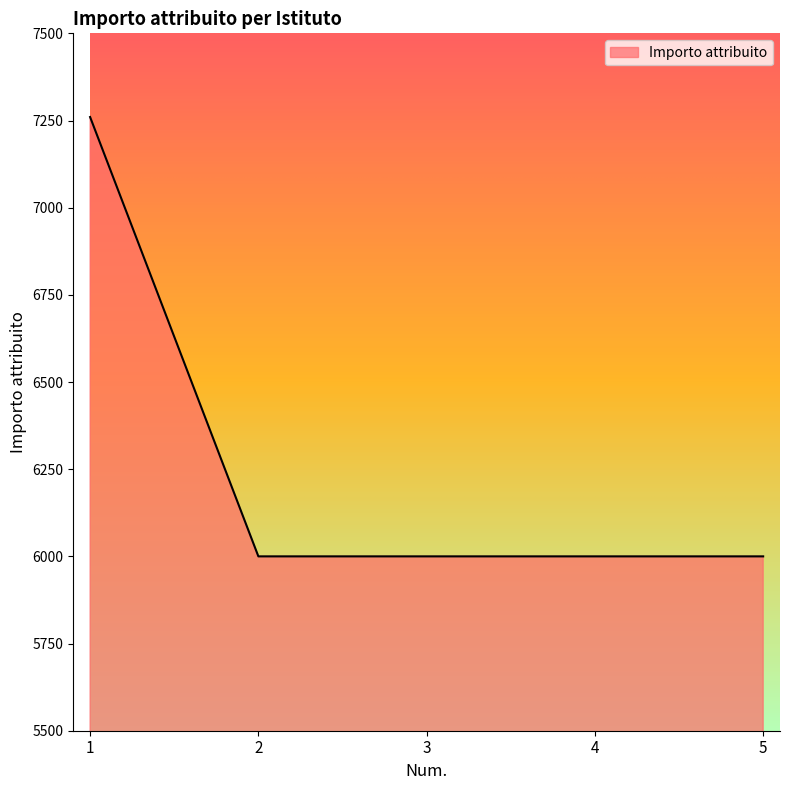

True or false: there are more than 1 points higher than both neighbors.

False